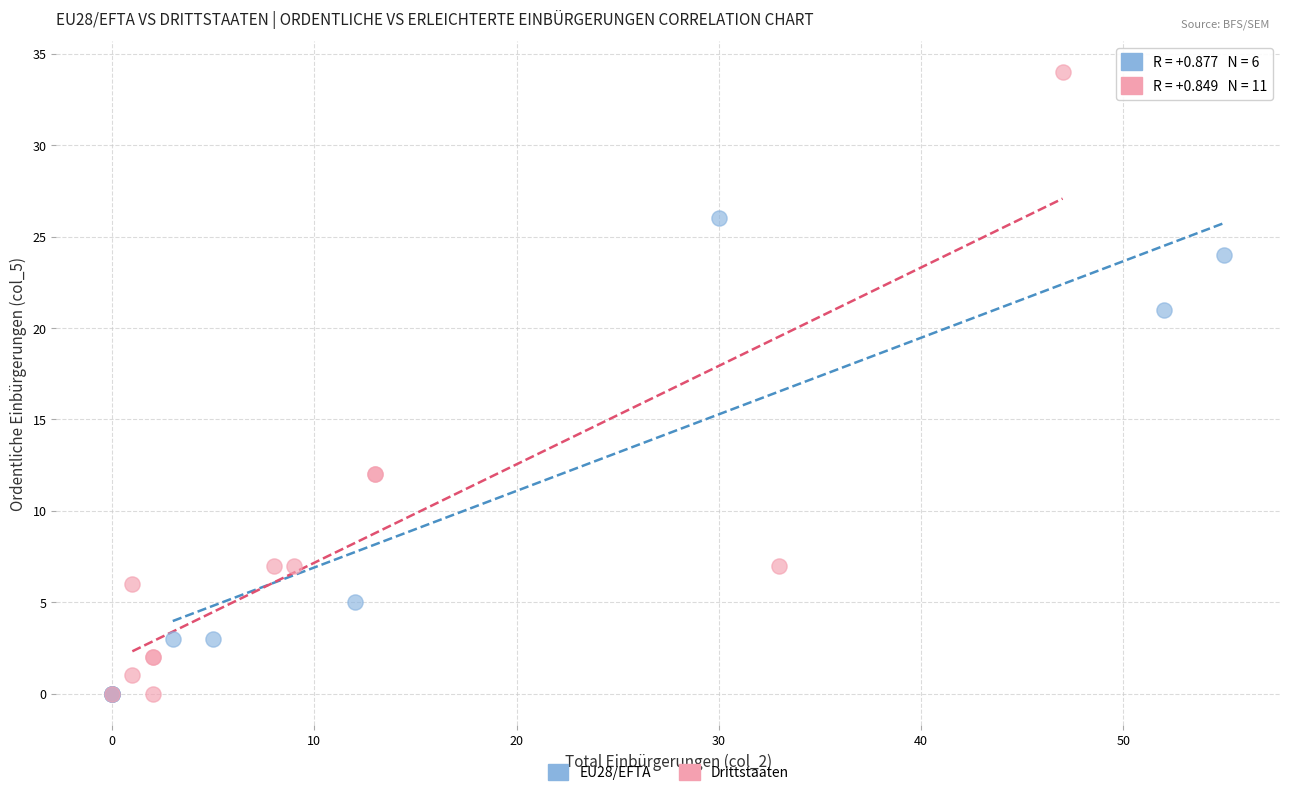

Which series reaches the maximum Y coordinate?

Drittstaaten